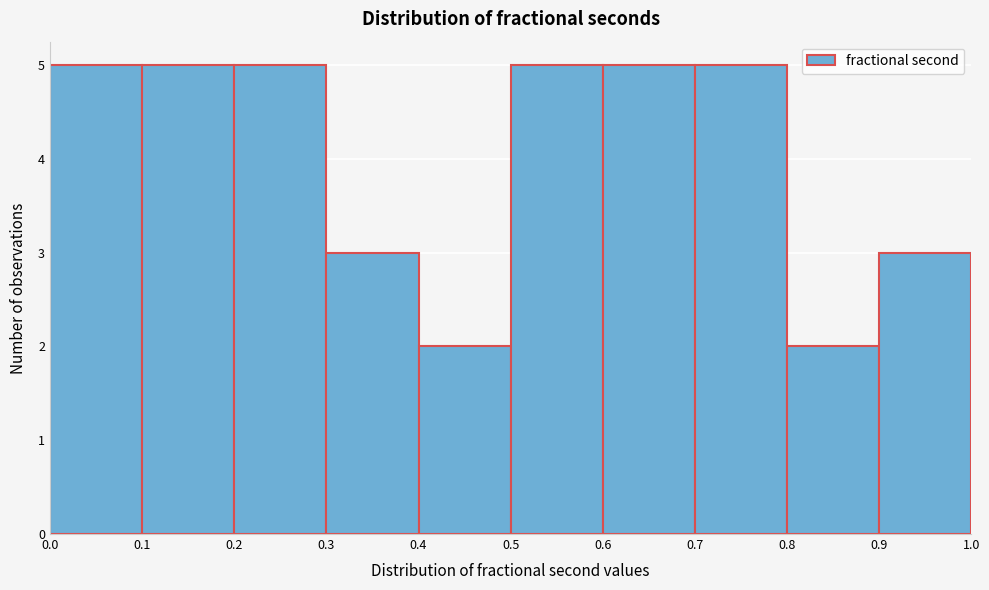

Reading left to right, transcribe this chart: for each bar, give the range it covers on the x-axis and its height. The values are not printed on the chart, so give them approximately, as read against the axis.

0.0 to 0.1: 5
0.1 to 0.2: 5
0.2 to 0.3: 5
0.3 to 0.4: 3
0.4 to 0.5: 2
0.5 to 0.6: 5
0.6 to 0.7: 5
0.7 to 0.8: 5
0.8 to 0.9: 2
0.9 to 1.0: 3